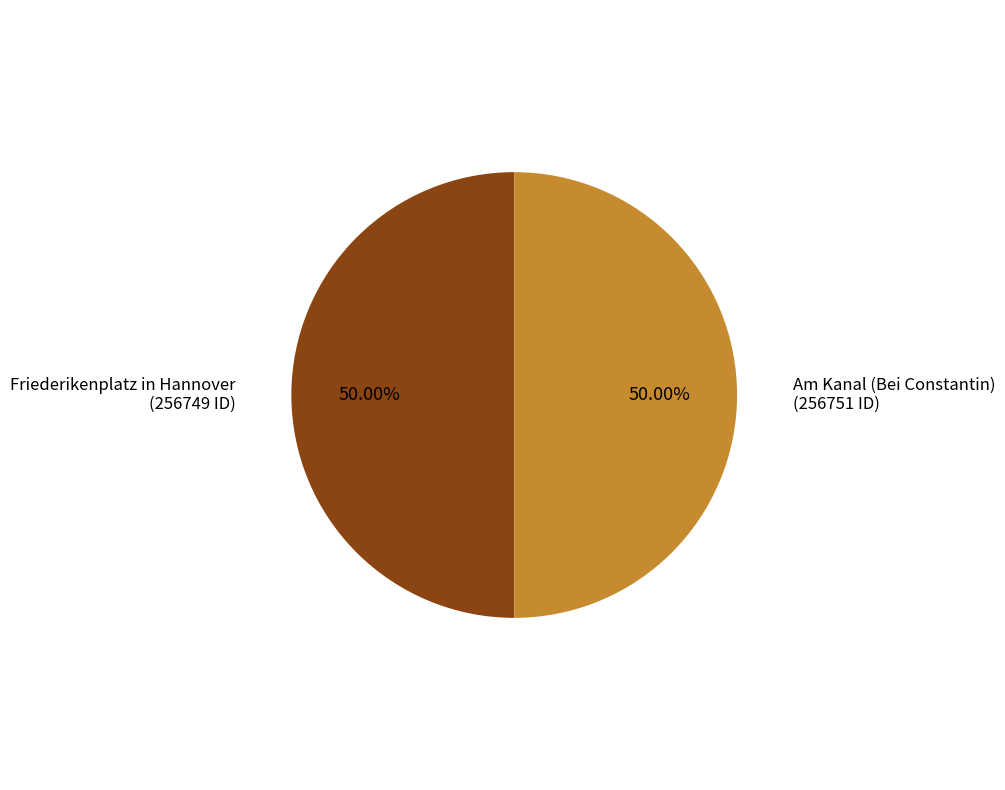

To the nearest percent, what percentage of the pie is Friederikenplatz in Hannover?

50%